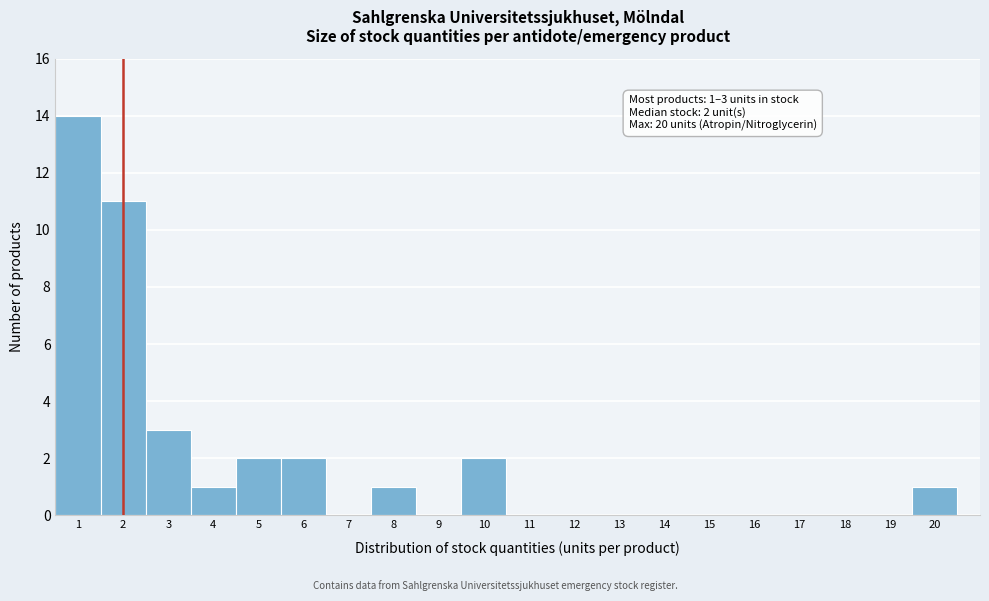

Which range on the x-axis has the tallest bar?

0.5 to 1.5